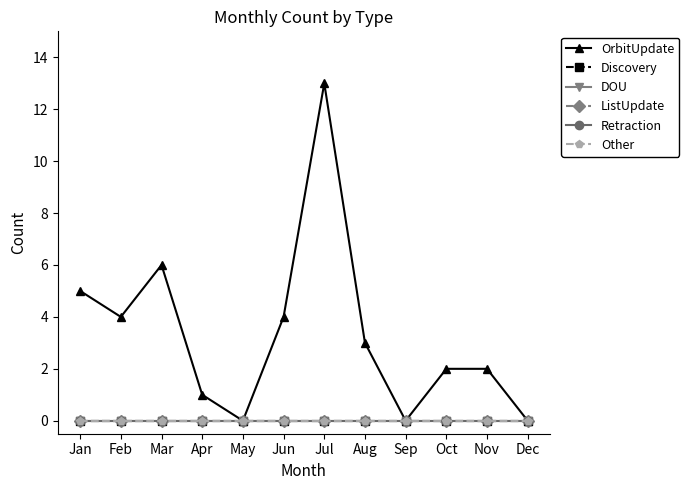

Where is Discovery nearest to the value 0?

Jan